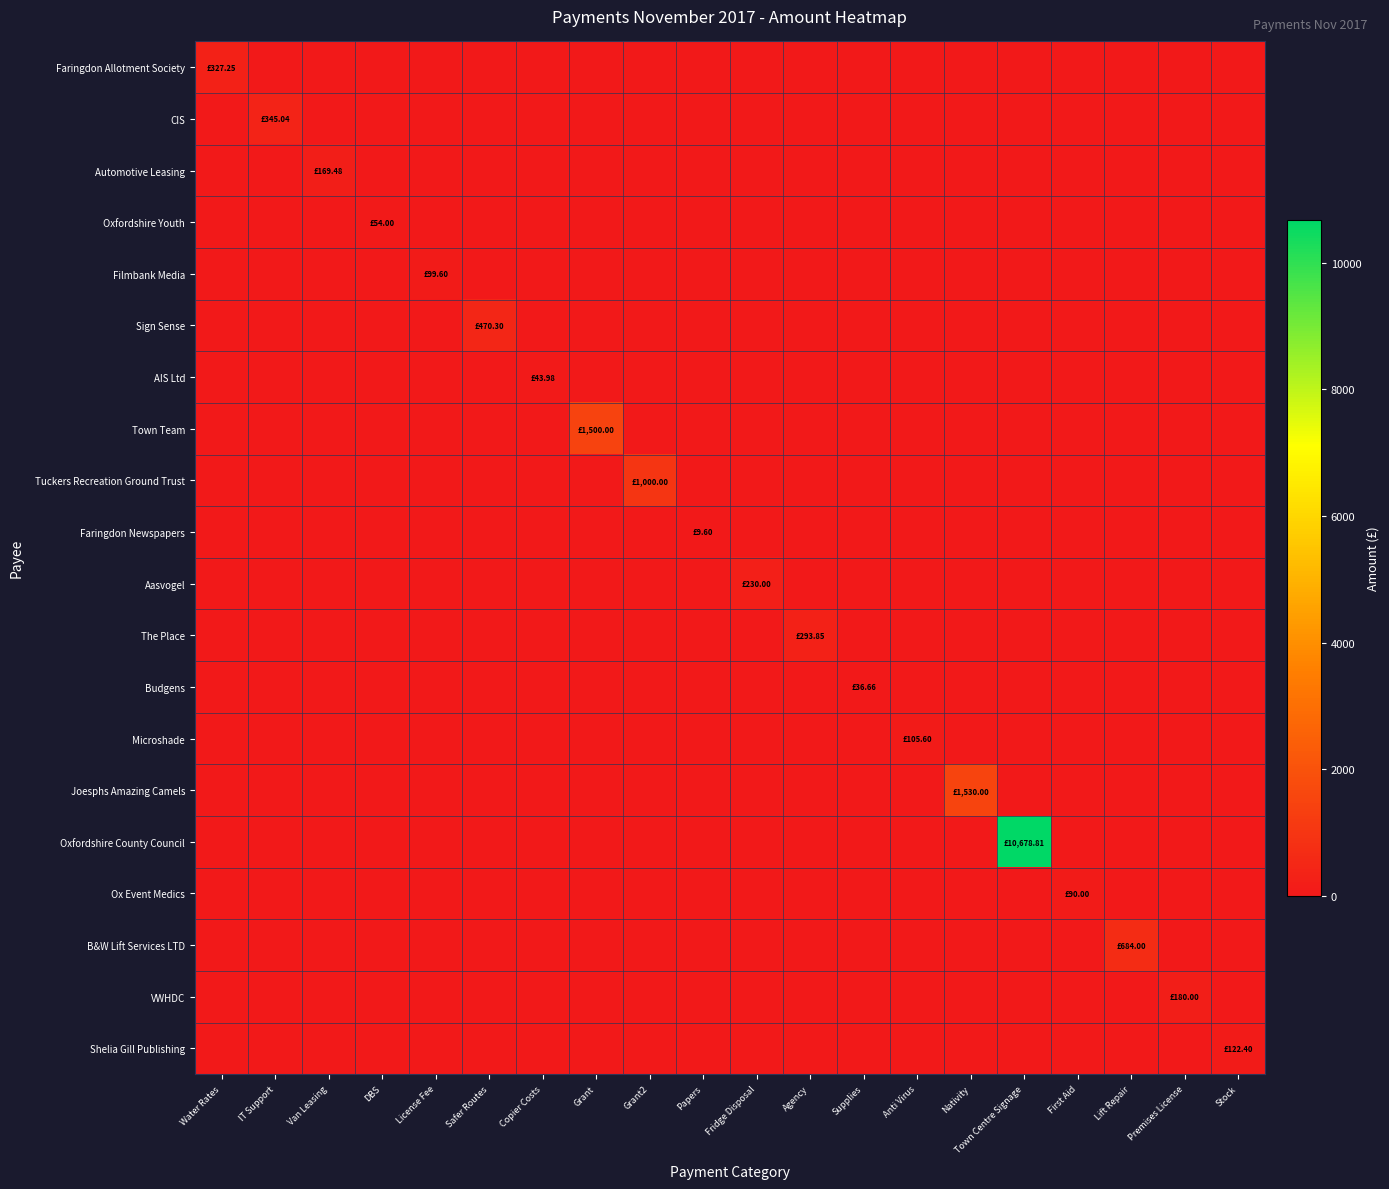

Rank the series at Supplies from lowest to highest value.

Faringdon Allotment Society, CIS, Automotive Leasing, Oxfordshire Youth, Filmbank Media, Sign Sense, AIS Ltd, Town Team, Tuckers Recreation Ground Trust, Faringdon Newspapers, Aasvogel, The Place, Microshade, Joesphs Amazing Camels, Oxfordshire County Council, Ox Event Medics, B&W Lift Services LTD, VWHDC, Shelia Gill Publishing, Budgens